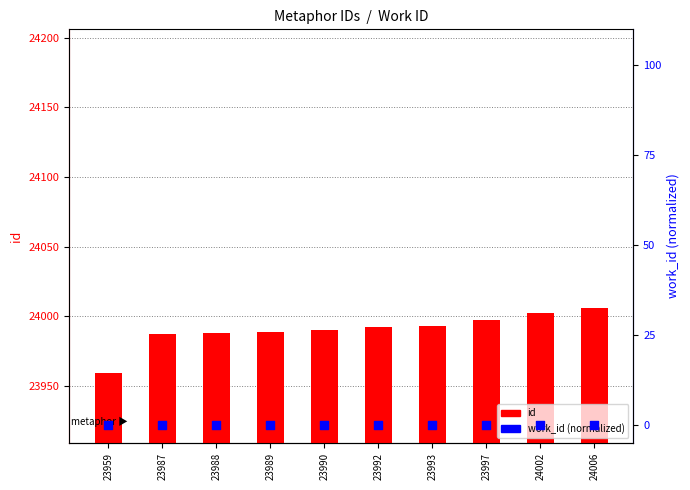

What is the total value across all series at 23987?

23987